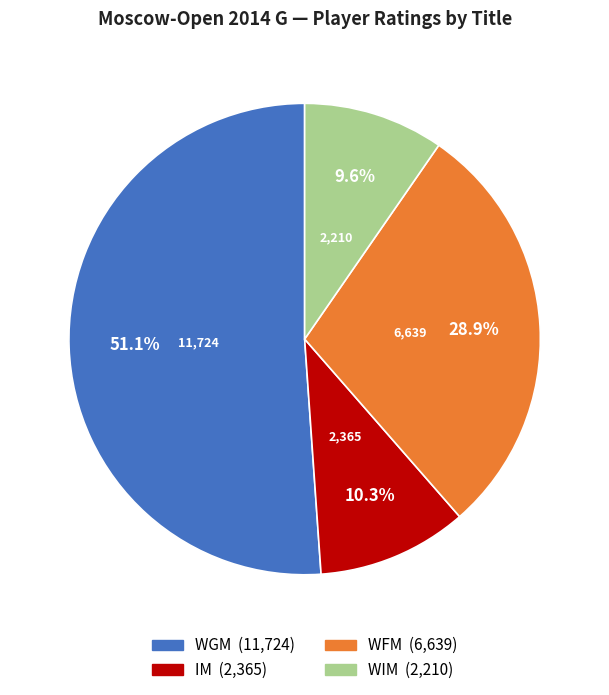

Does any single category account for the majority?

Yes